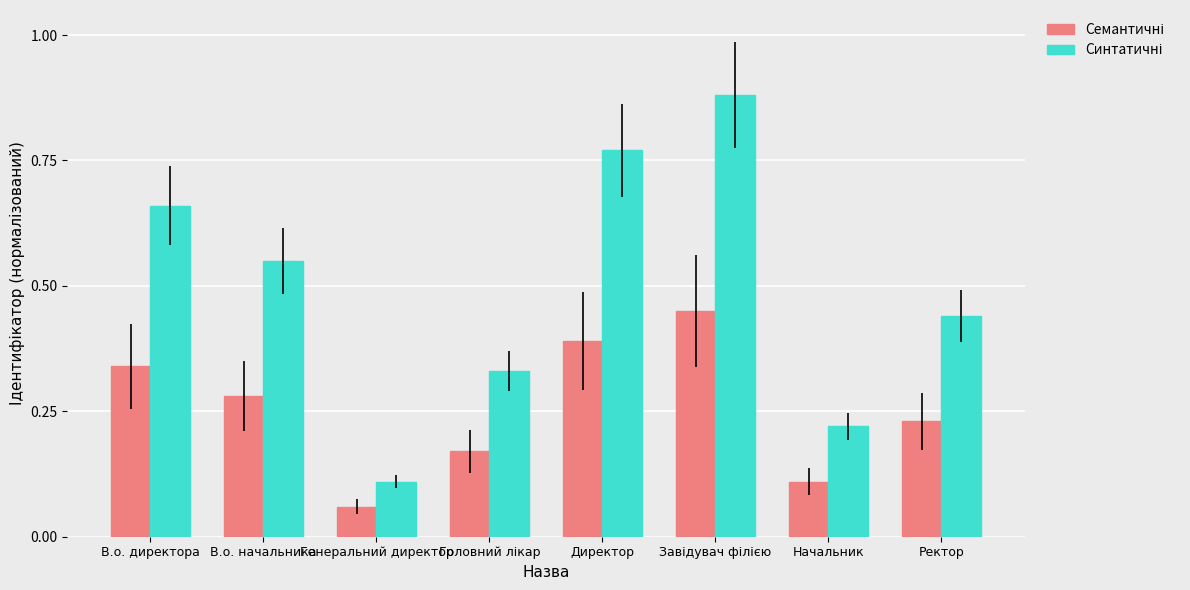

At how many categories does at least one series exceed 0?

8